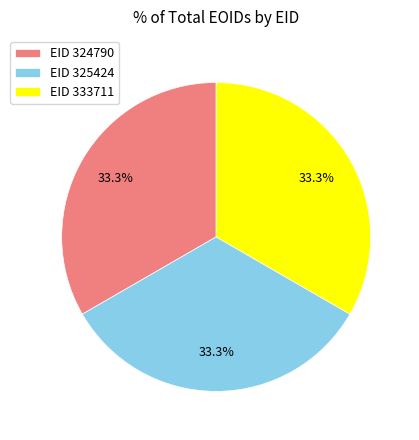

What portion of the pie excludes EID 333711?

66.7%